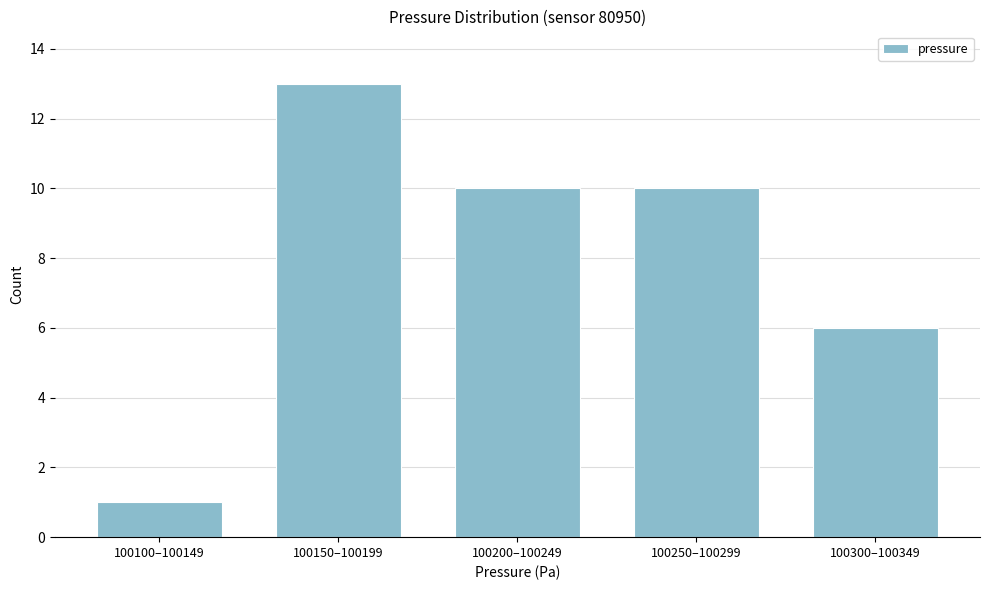

Reading left to right, what are all the values shown in this chart?

1	13	10	10	6